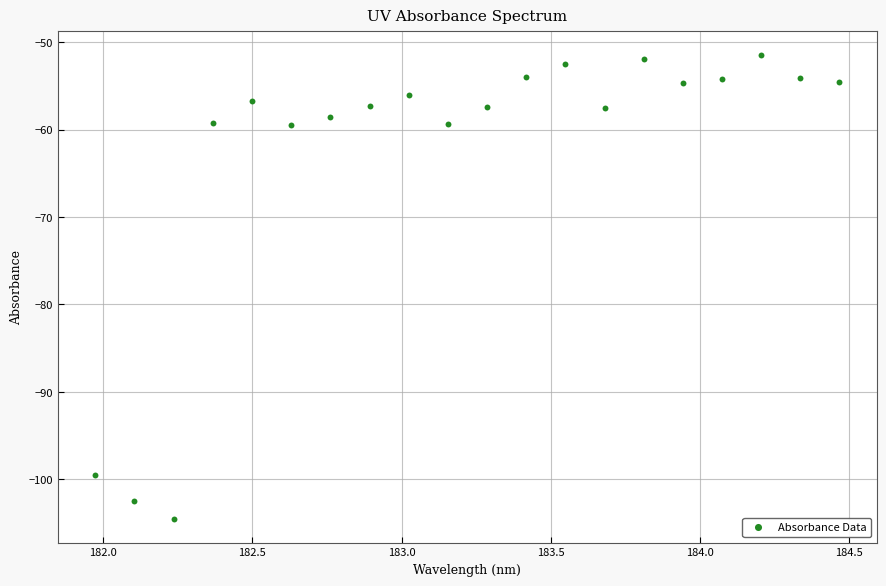

What is the range of X values (max minus min)?

2.5